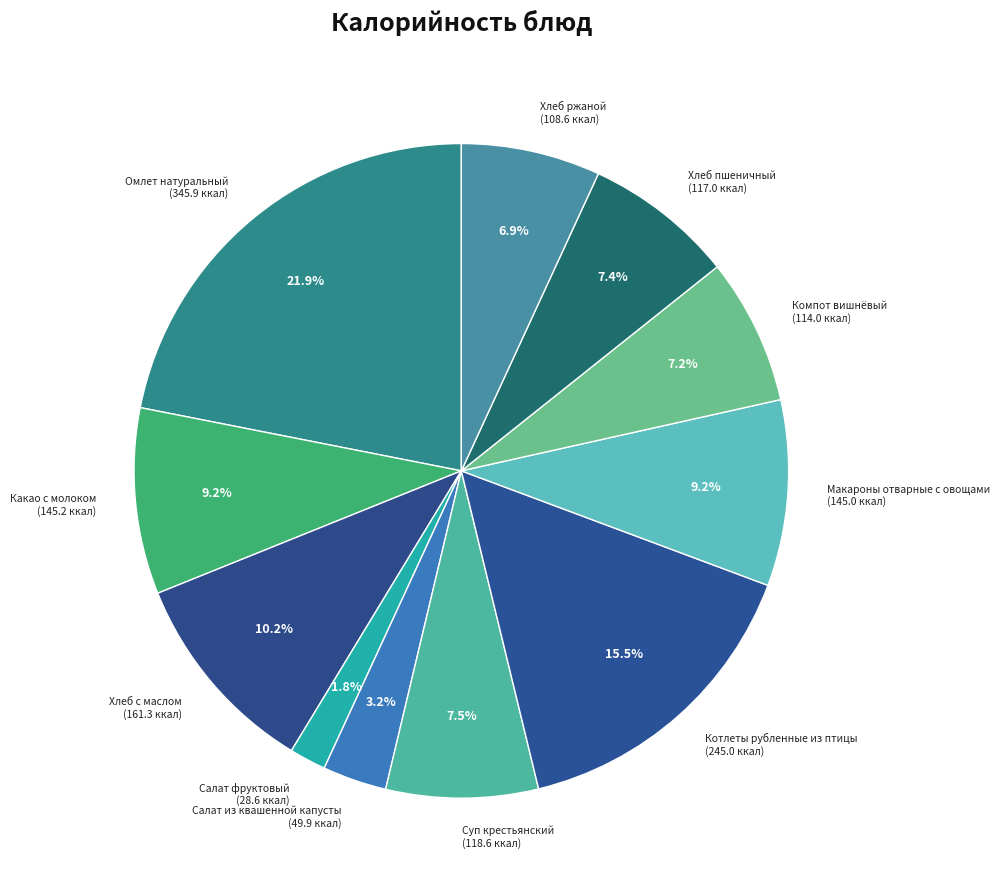

To the nearest percent, what percentage of the pie is Омлет натуральный?

22%